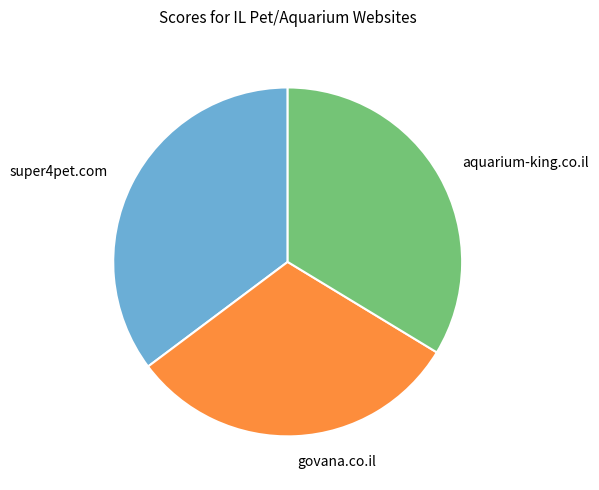

Combined, do govana.co.il and super4pet.com account for over 50%?

Yes